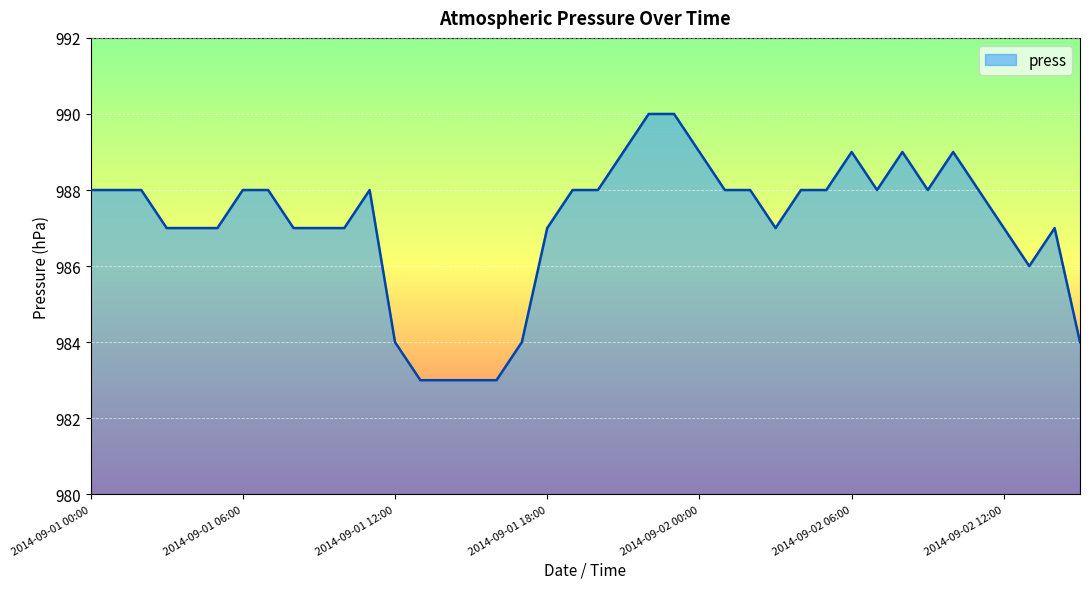

What is the maximum value shown in the chart?

990